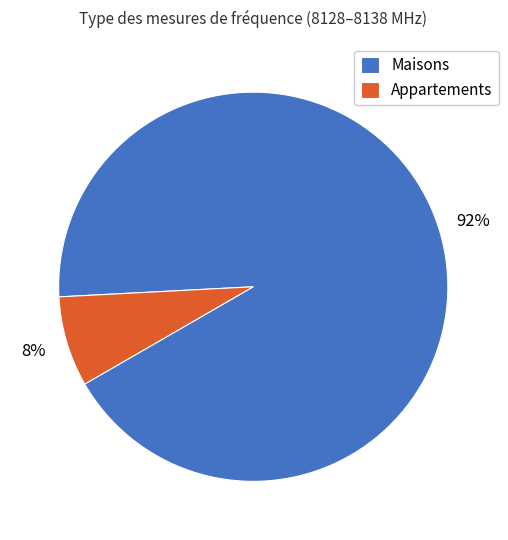

To the nearest percent, what percentage of the pie is Appartements?

8%